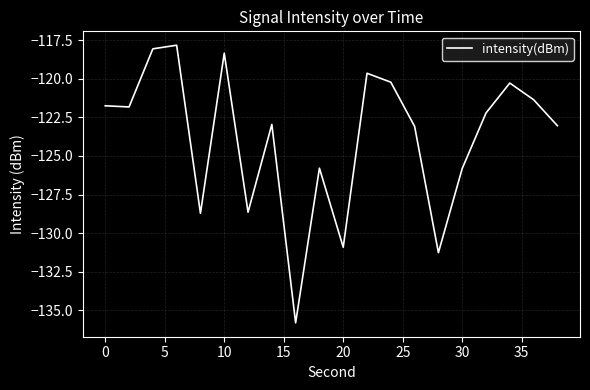

What is the sum of all values?

-2477.6